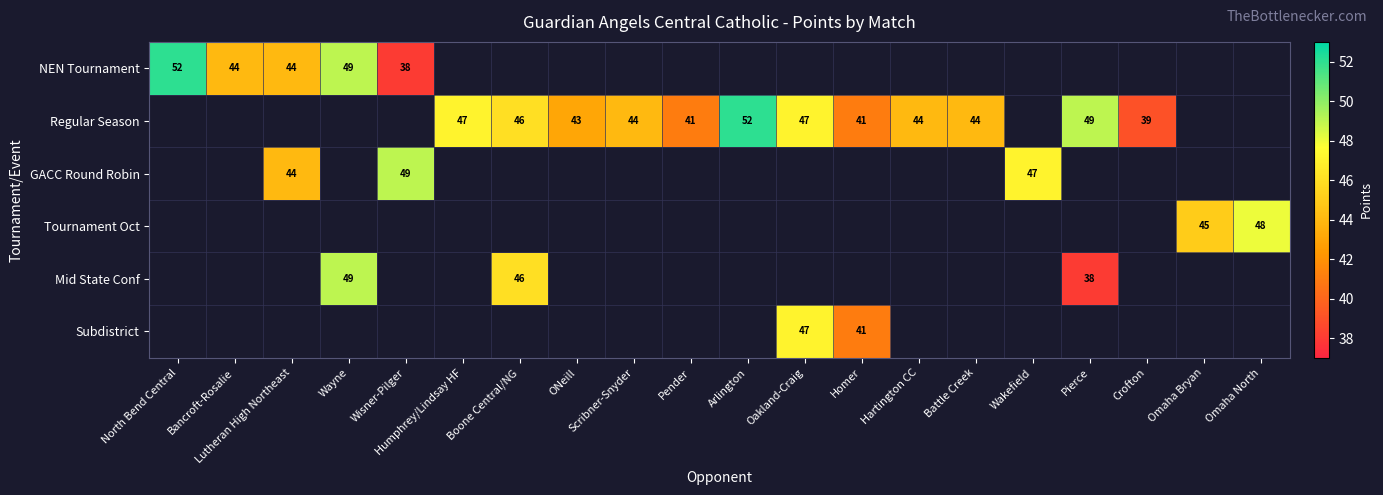

Is it true that Regular Season equals 52 at Arlington?

True